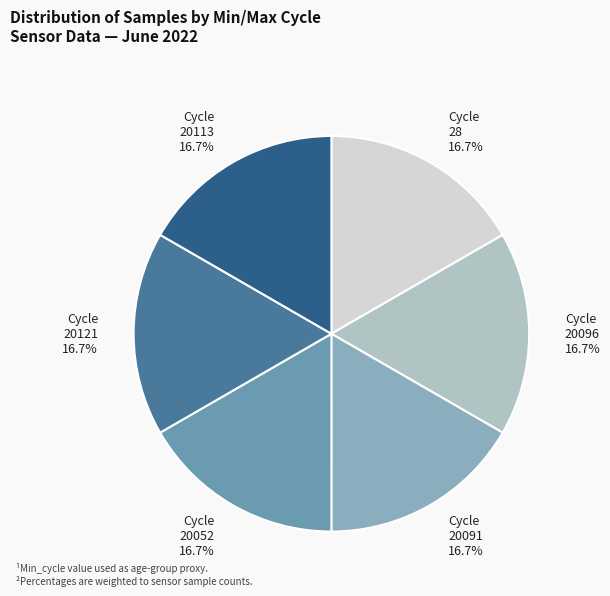

How much of the chart is everything except Cycle 20096?

83.3%